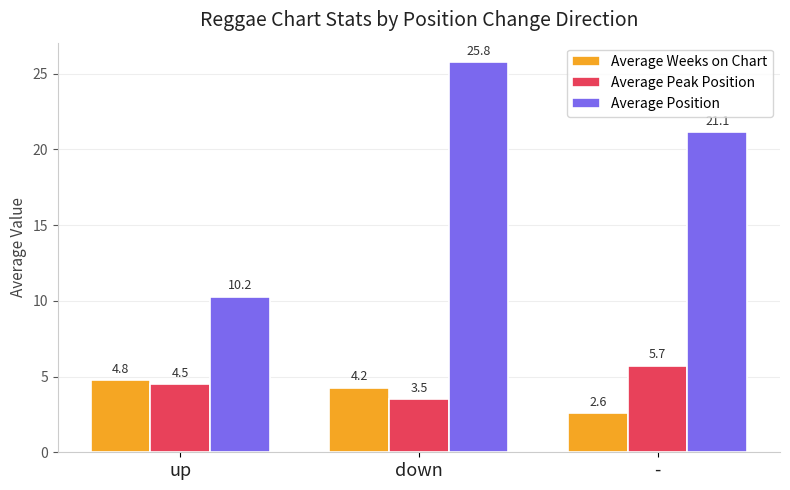

What is the greatest value displayed?

25.8